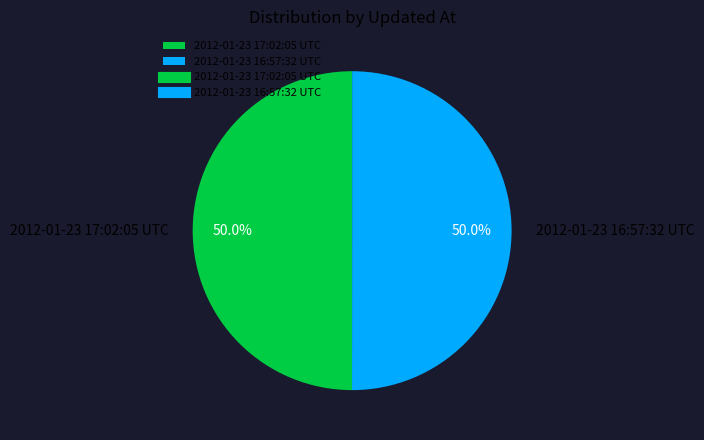

What is the total percentage of 2012-01-23 16:57:32 UTC and 2012-01-23 17:02:05 UTC?

100.0%